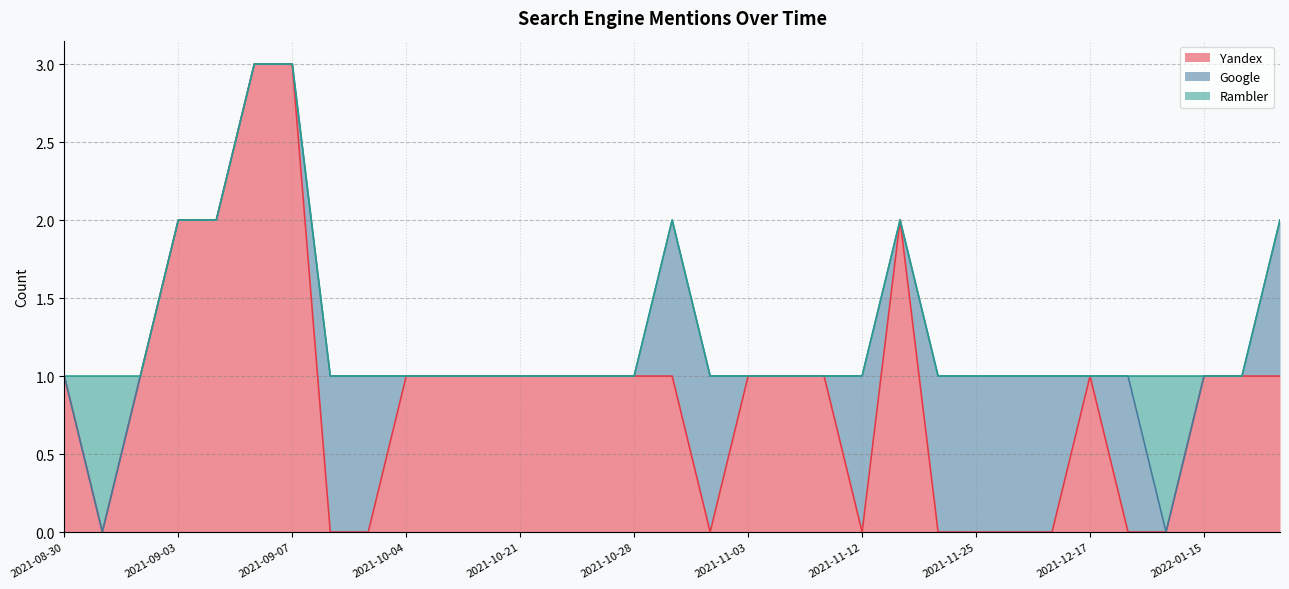

List the series in order of their peak value, lowest first.

Google, Rambler, Yandex